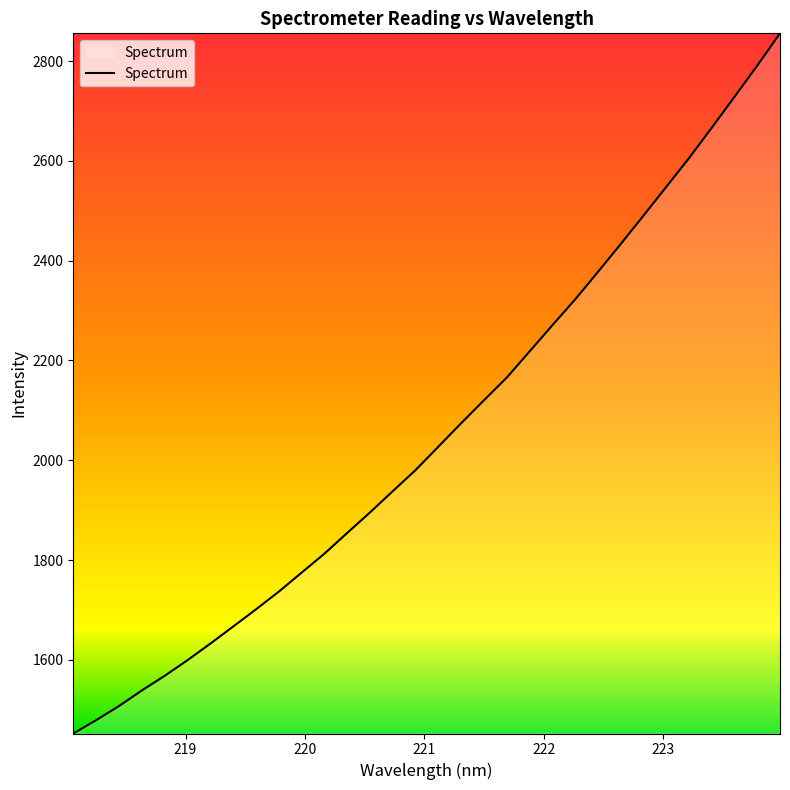

What is the greatest value displayed?

2855.6